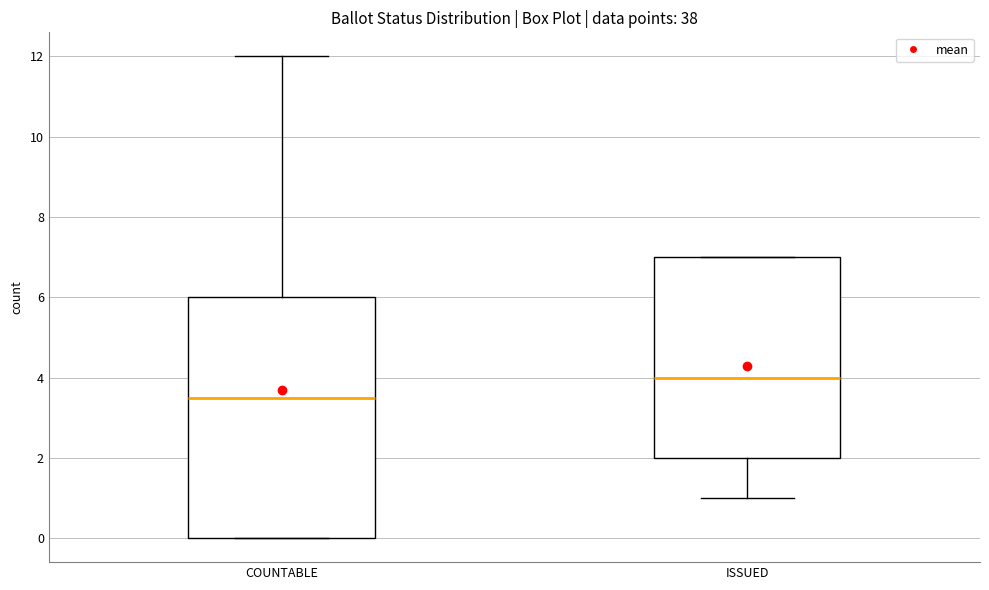

Which box has the highest median line?

ISSUED